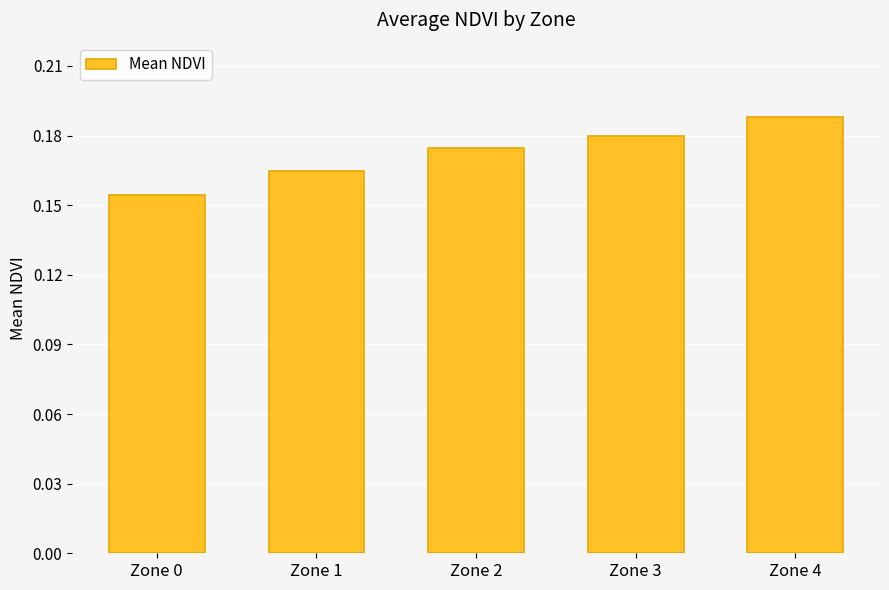

What is the sum of all values?

0.9